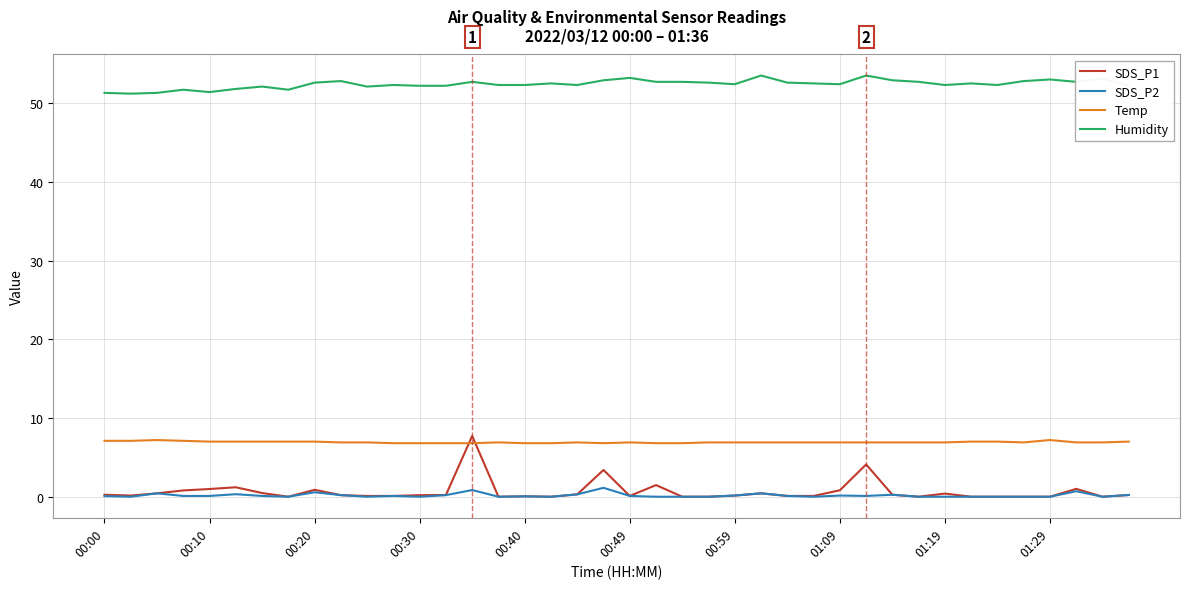

Which series has the widest spread of values?

SDS_P1